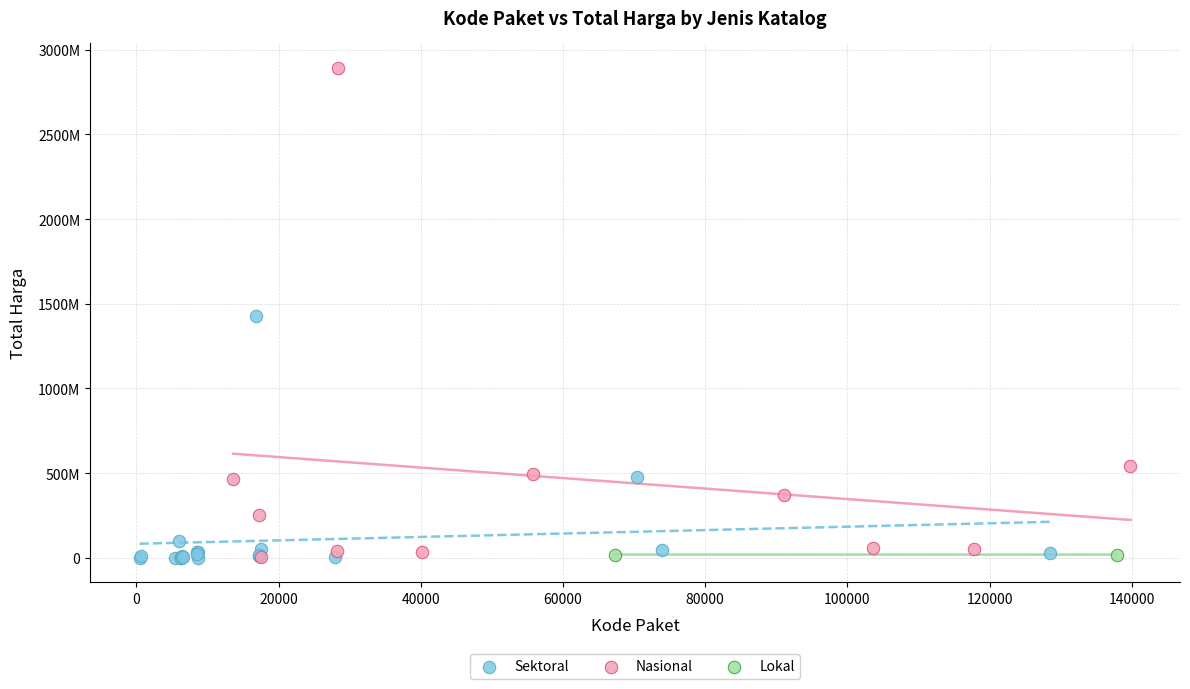

What are all the series names shown in the legend?

Sektoral, Nasional, Lokal